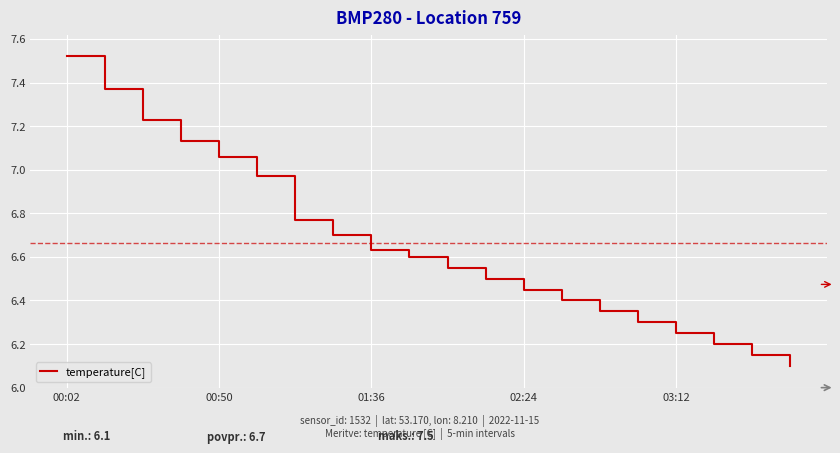

What is the minimum value shown in the chart?

6.1